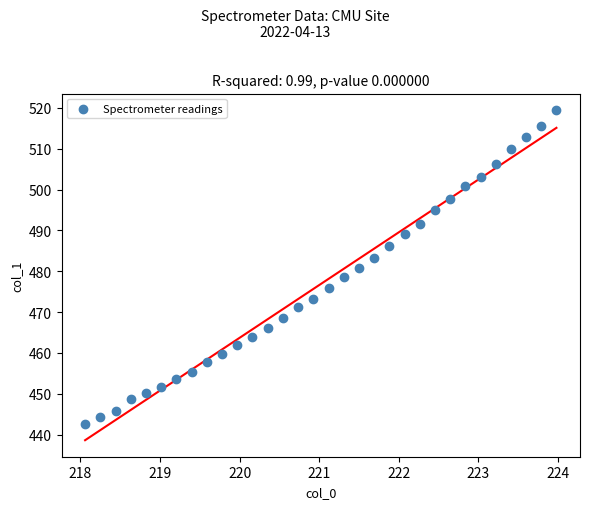

What is the range of X values (max minus min)?

5.9